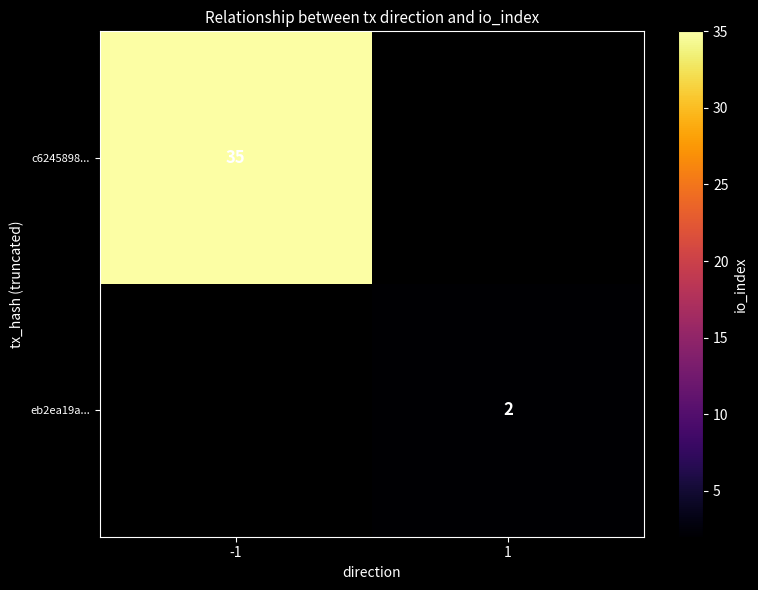

Which has a higher value, 1 or -1?

-1